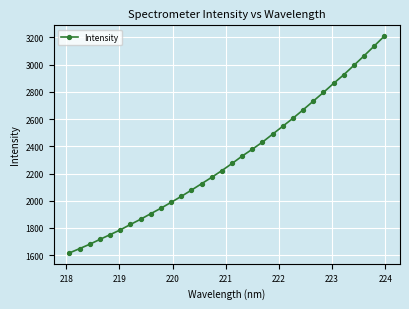

What is the sum of all values?

73787.7